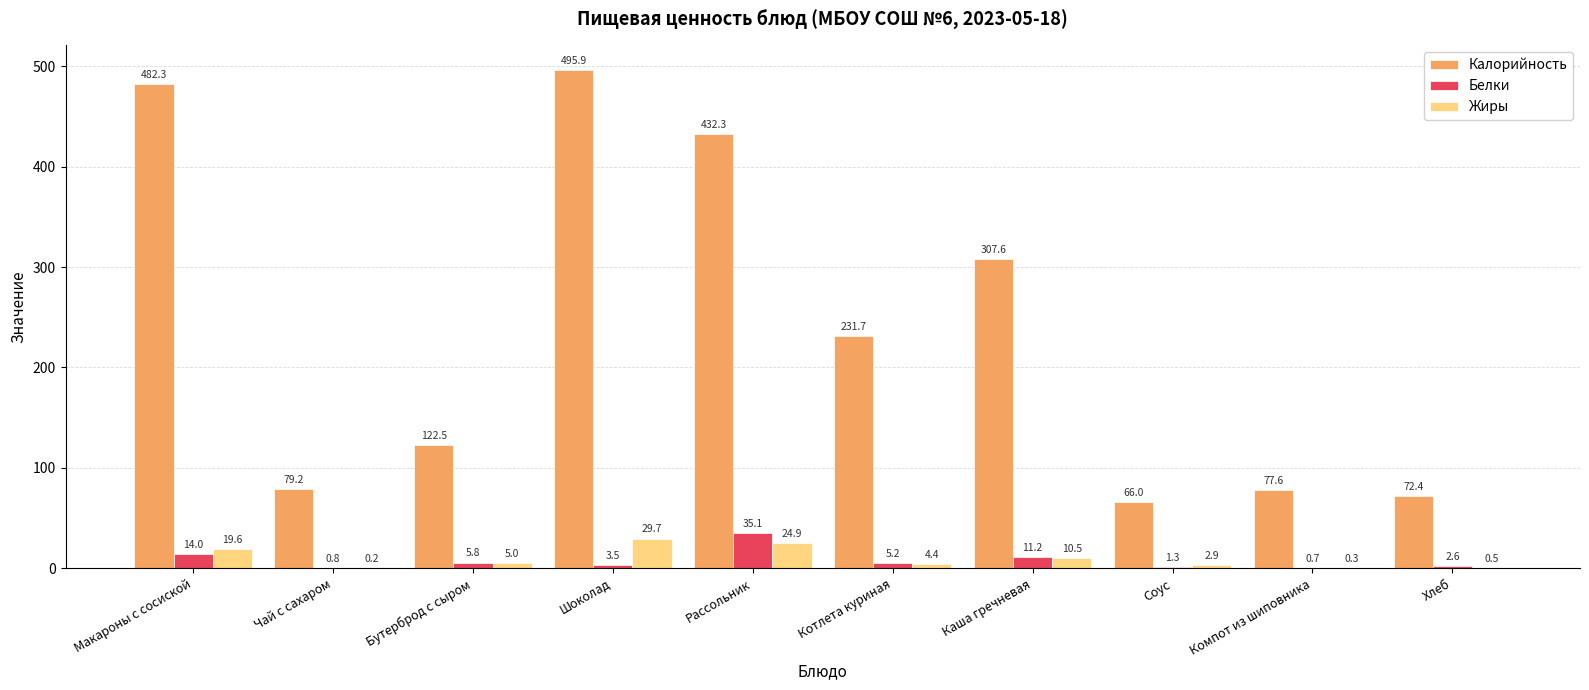

At which category does the chart reach its peak across all series?

Шоколад